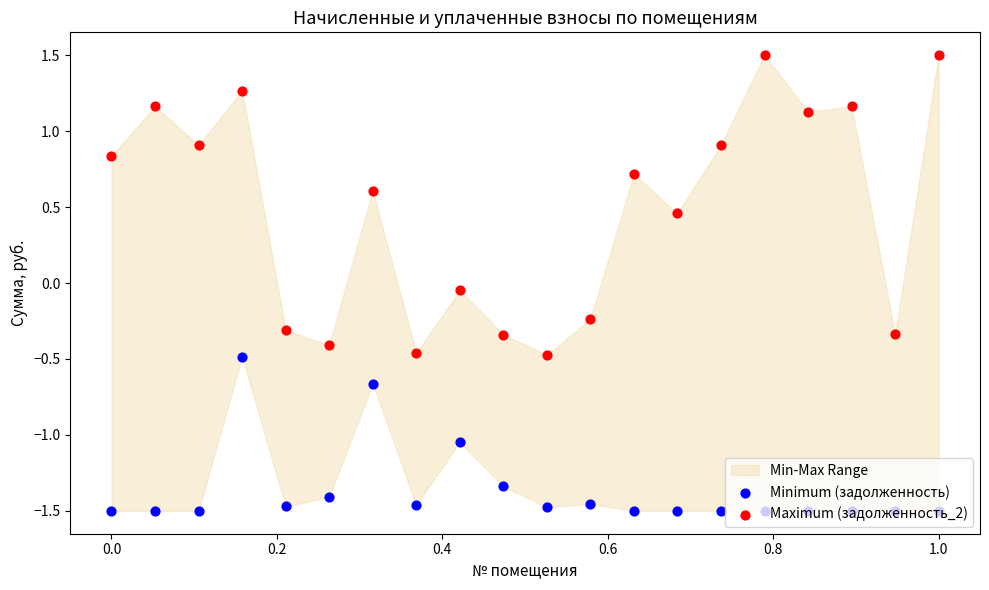

At how many categories does at least one series exceed 0?

12